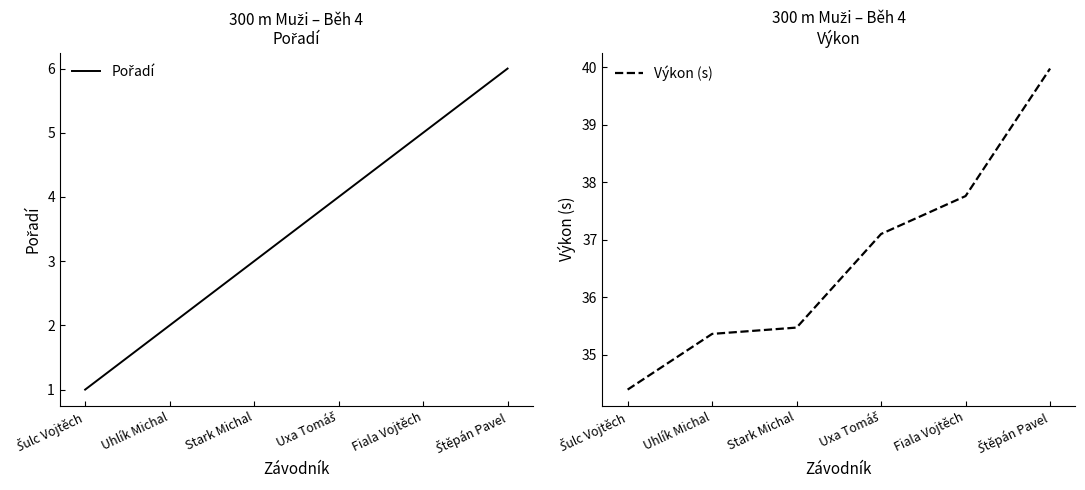

What is the difference between the Pořadí values at Uxa Tomáš and Fiala Vojtěch?

1.0